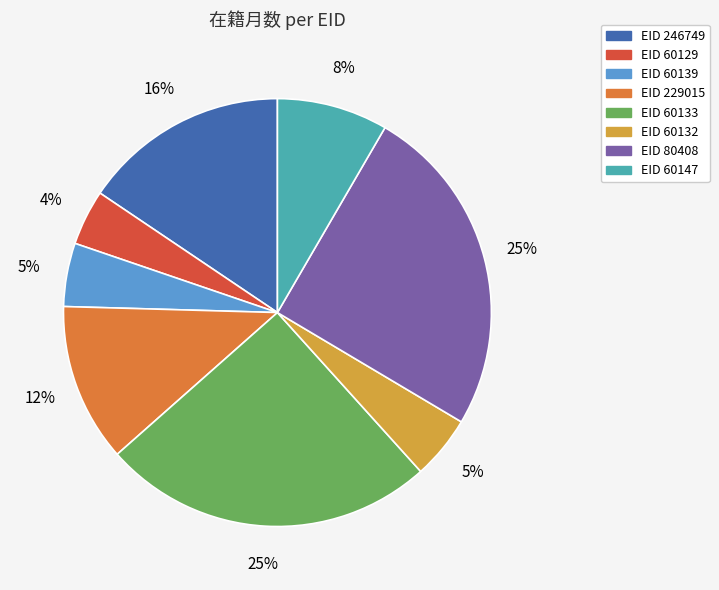

Is there a majority slice in this chart?

No